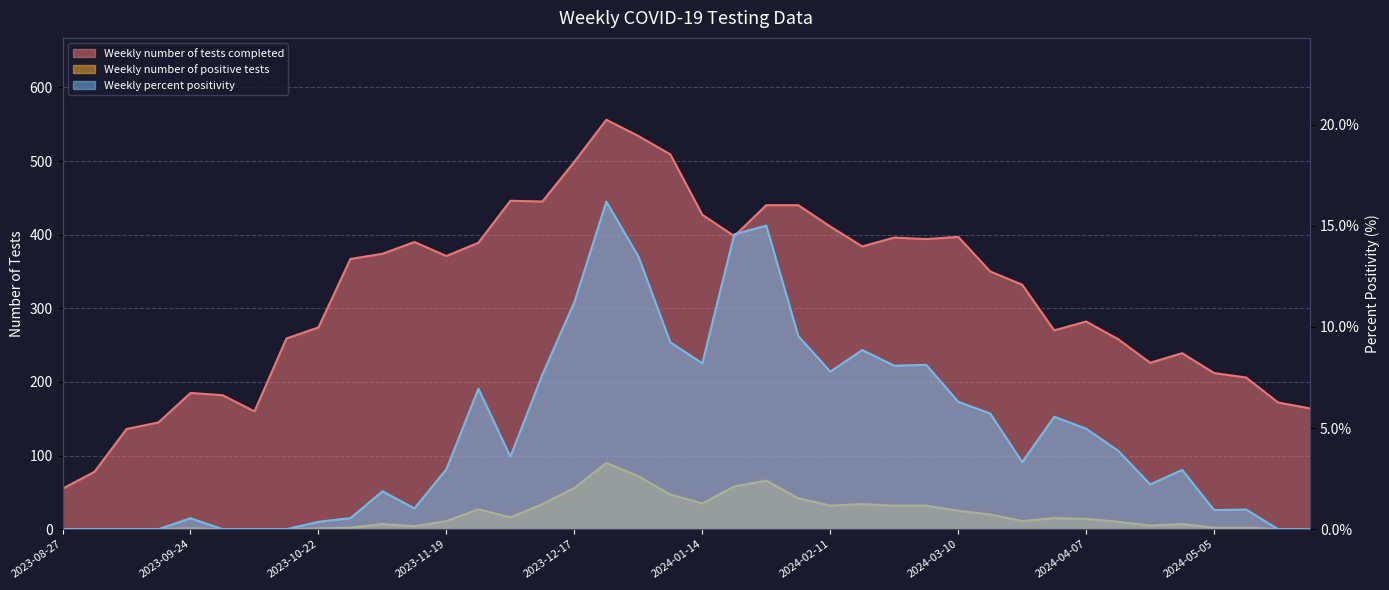

How many lines are shown in the chart?

3